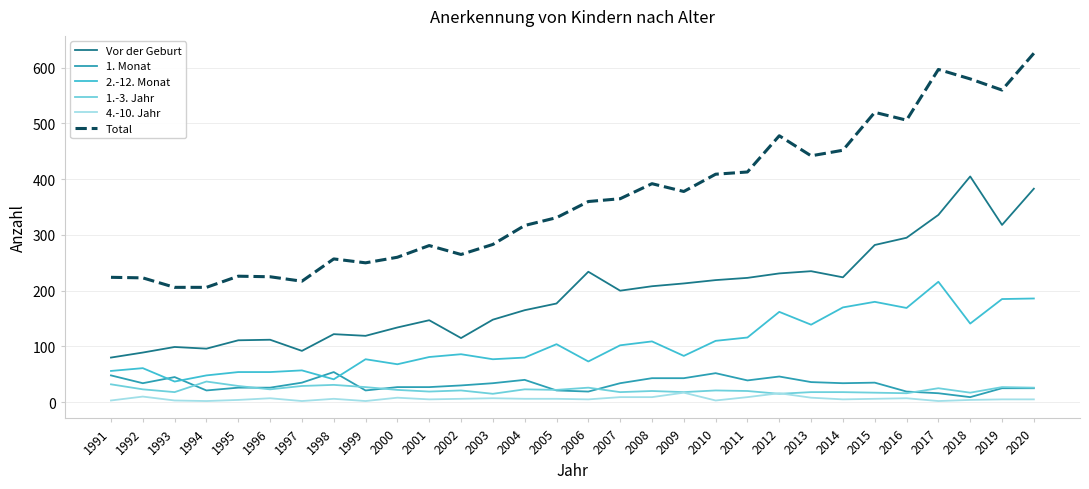

Which series ends up on top after the final intersection of 2.-12. Monat and 1. Monat?

2.-12. Monat